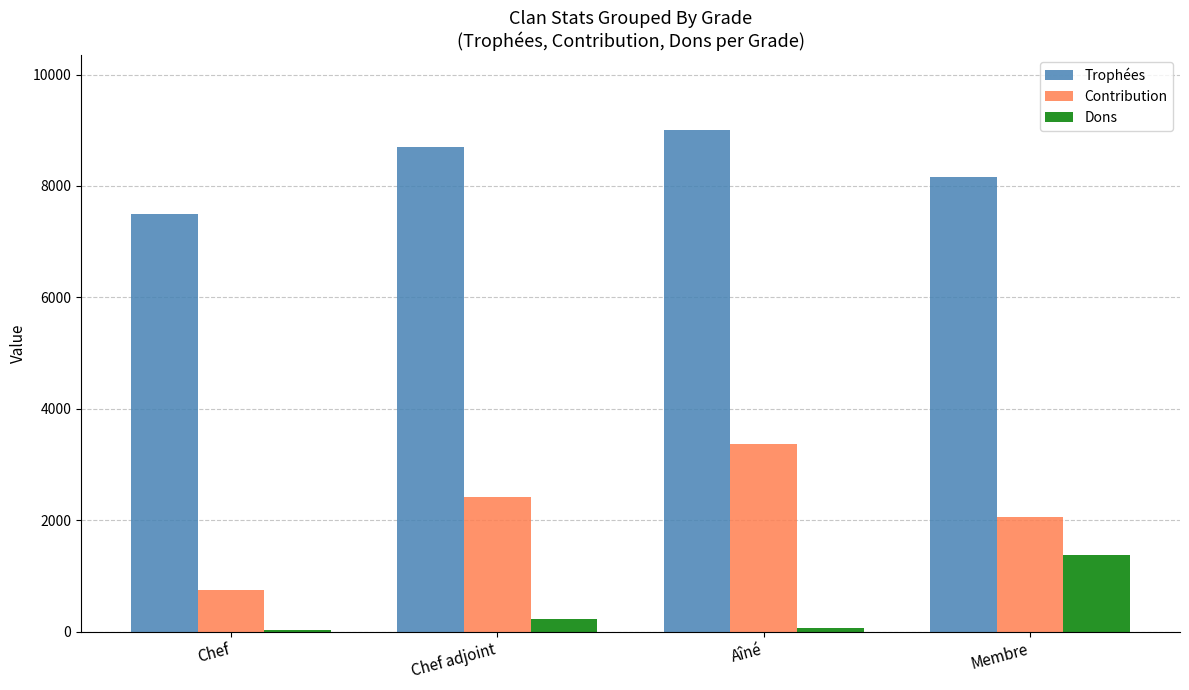

What are all the series names shown in the legend?

Trophées, Contribution, Dons